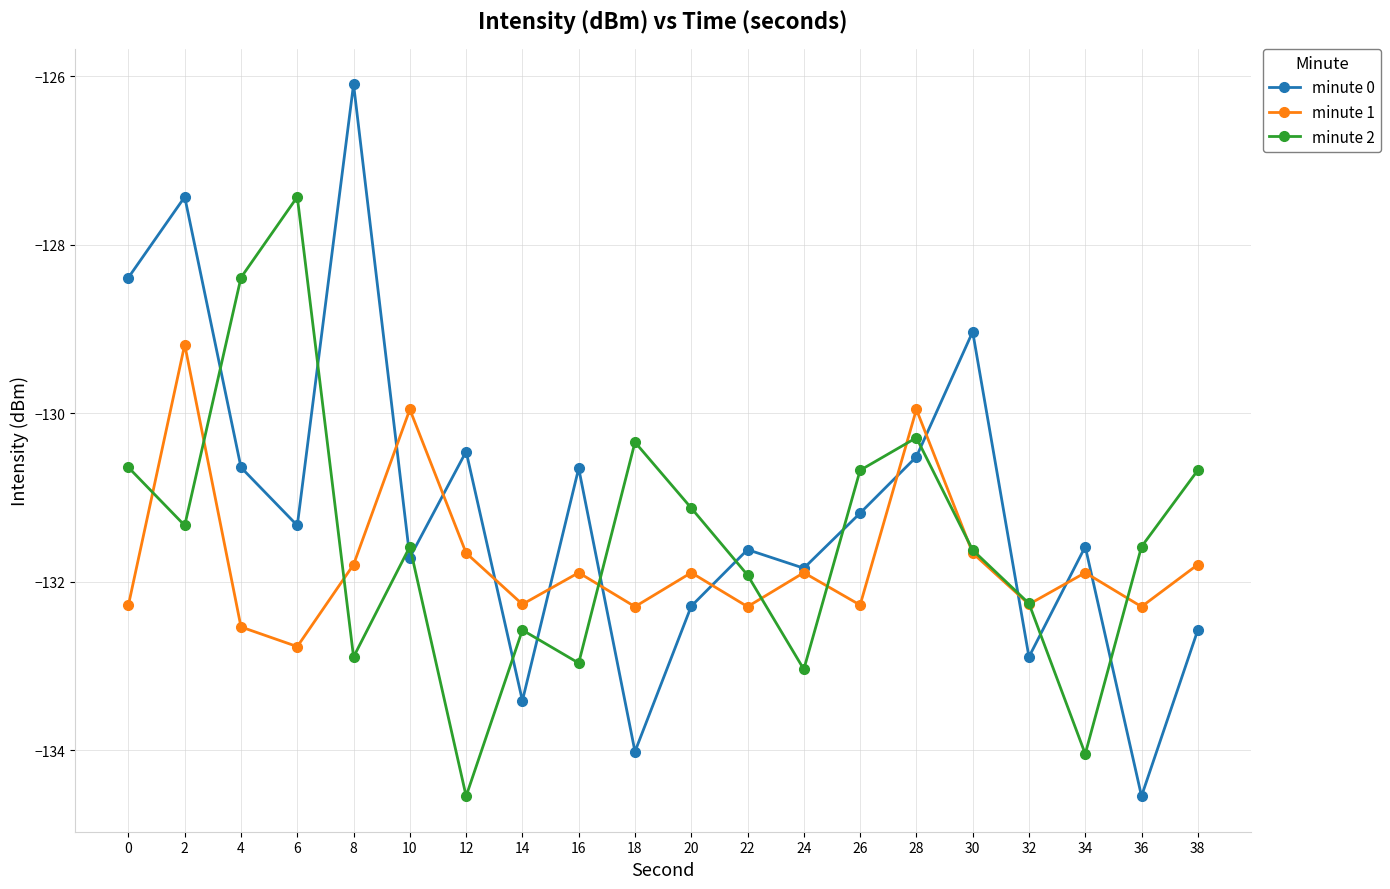

Which series has the largest total across all categories?

minute 0